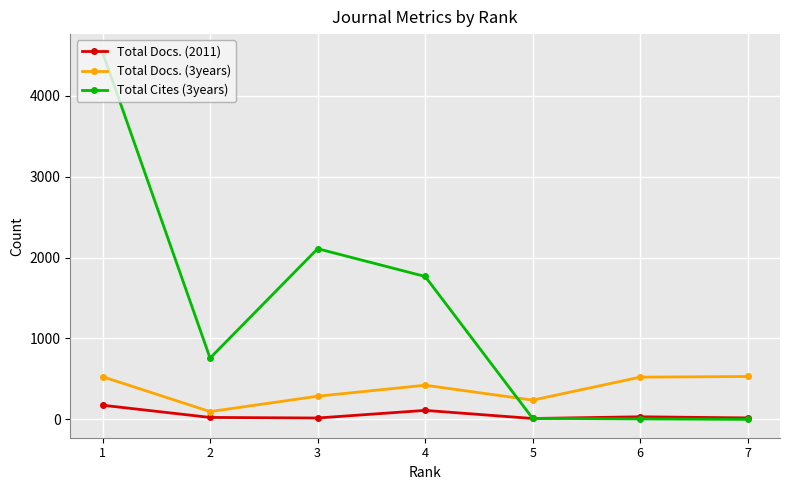

At which label does Total Docs. (2011) first exceed 24?

1